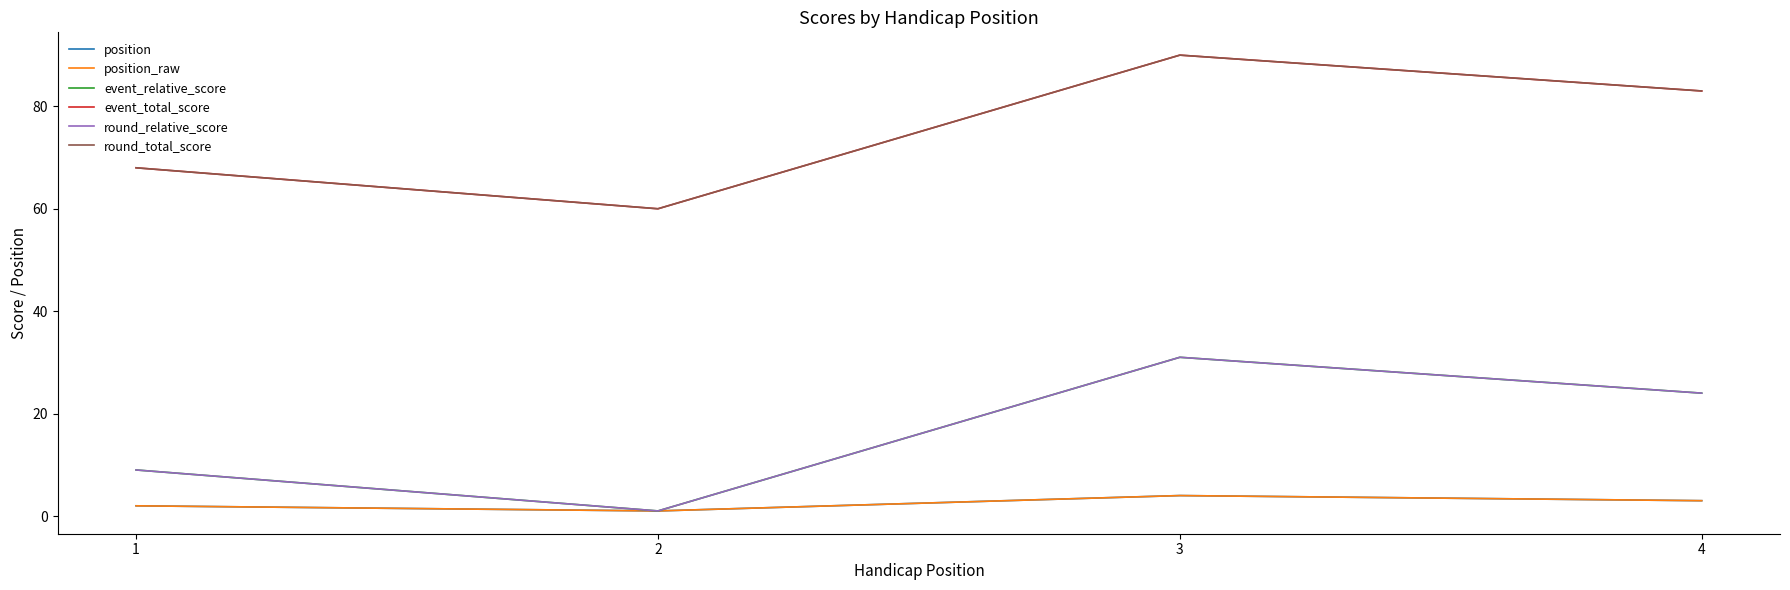

True or false: position_raw has more than 0 points higher than both neighbors.

True